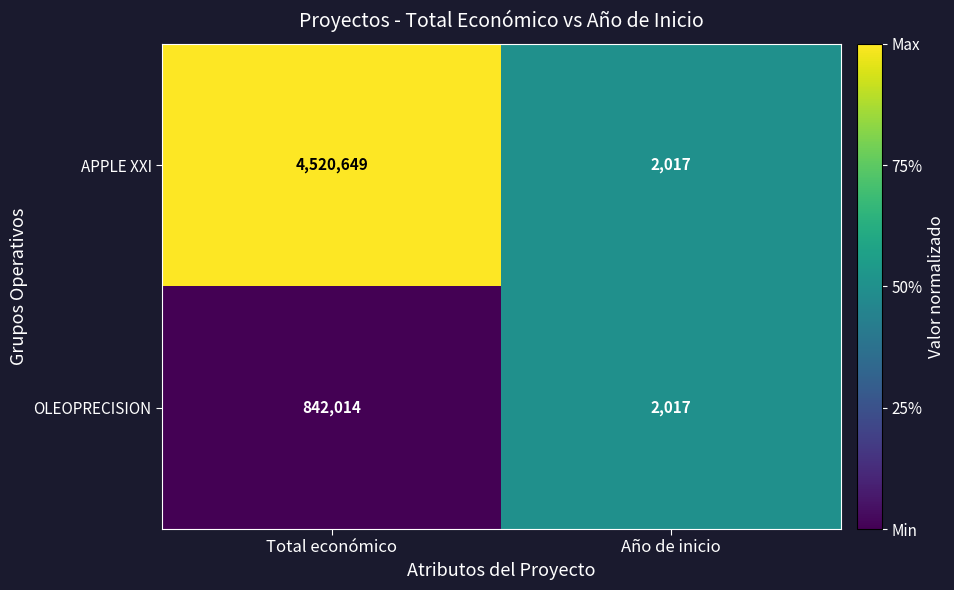

What is the difference between the maximum and minimum values in the OLEOPRECISION series?

839997